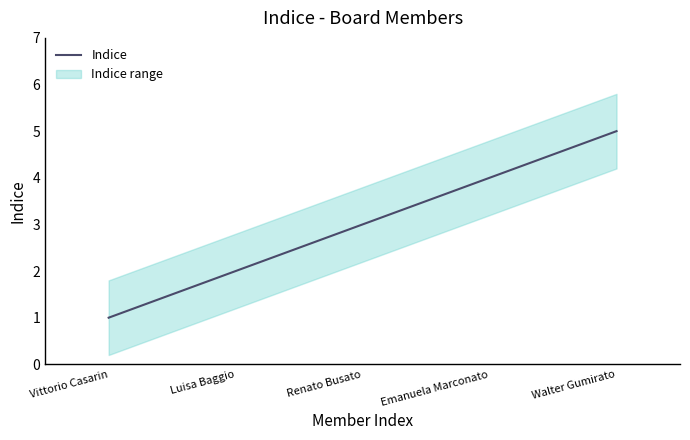

What is the value of the 3rd point from the left?

3